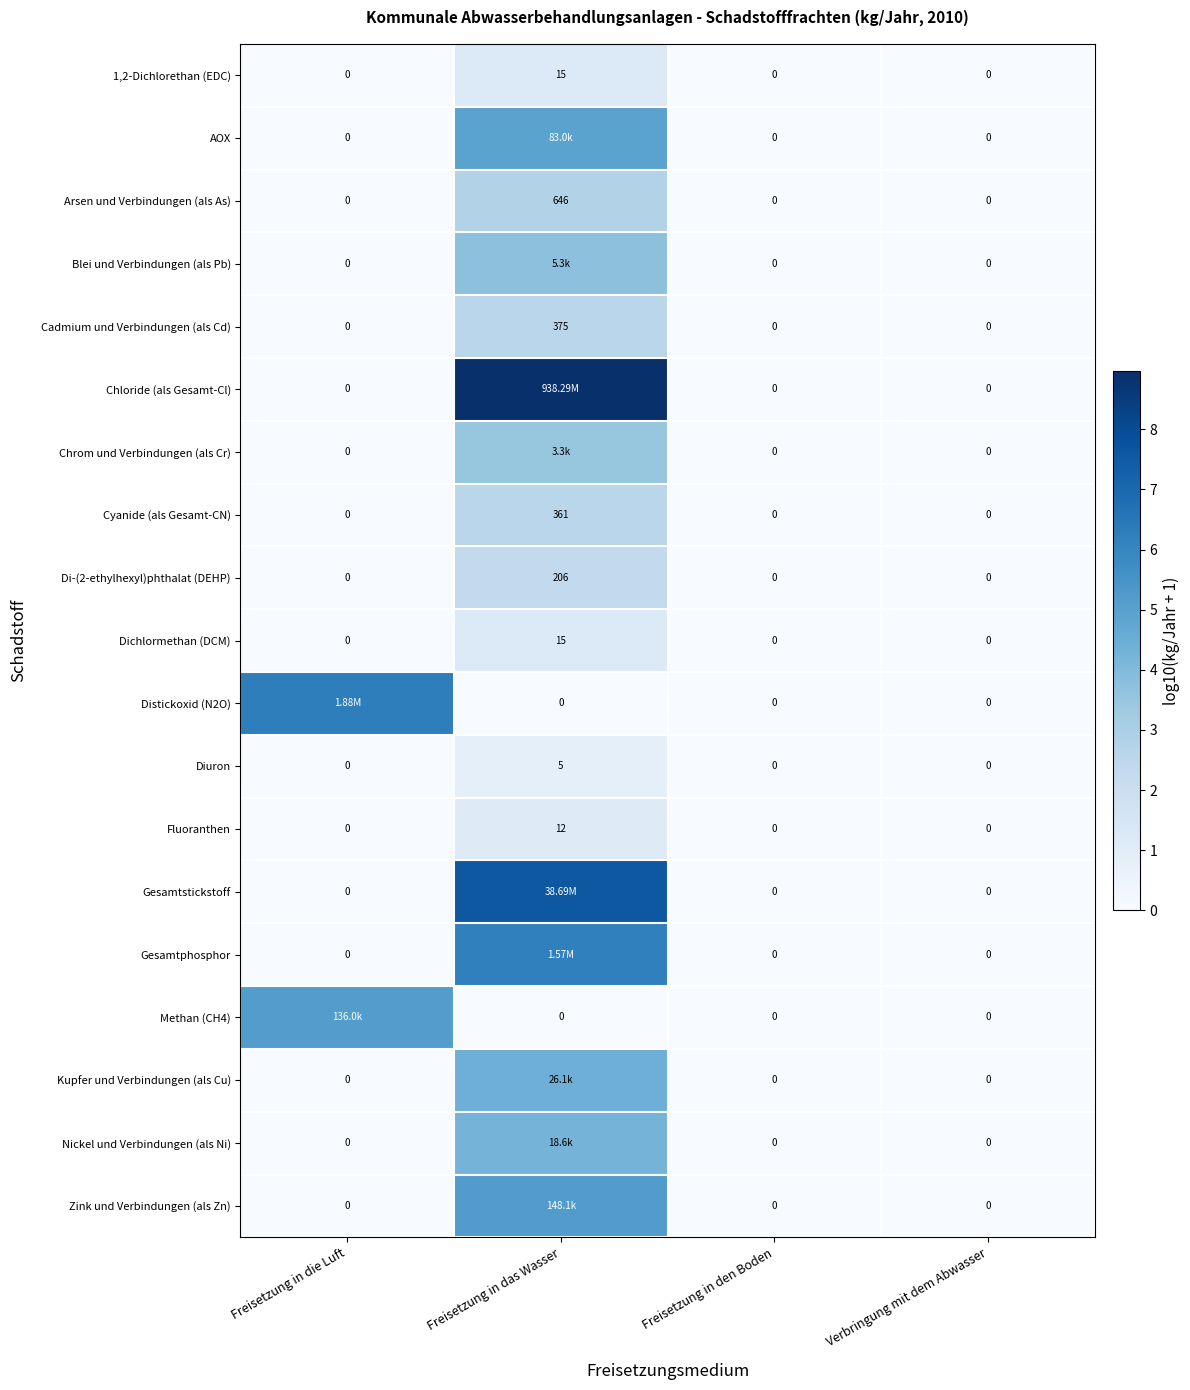

What is the spread (max minus min) of values at Freisetzung in das Wasser?

9.0